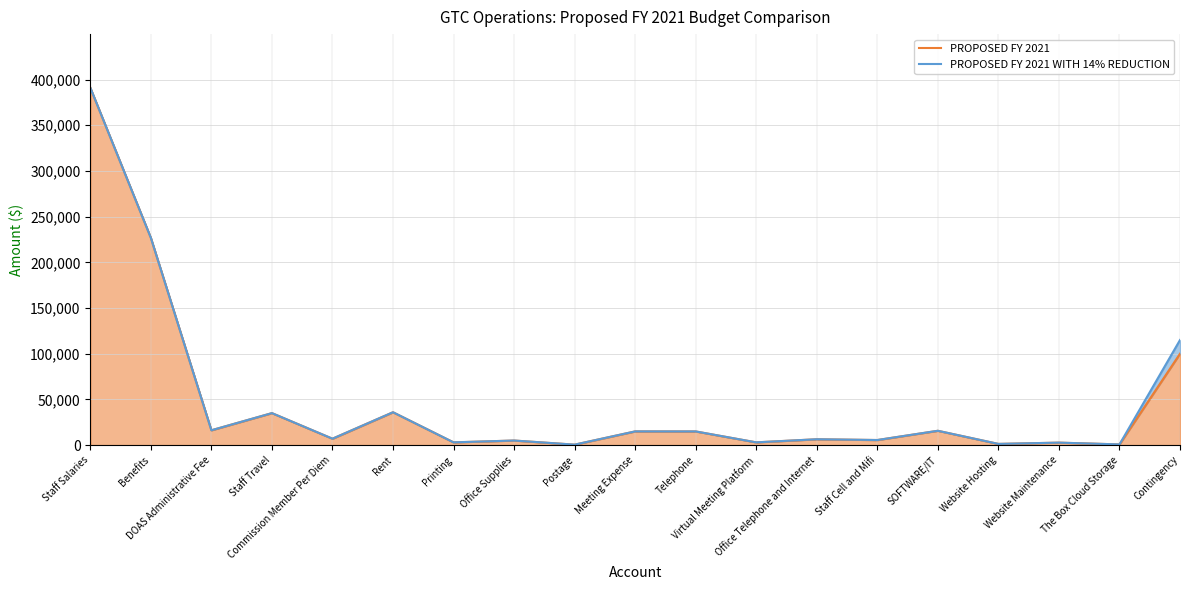

What is the total value across all series at Website Hosting?

2600